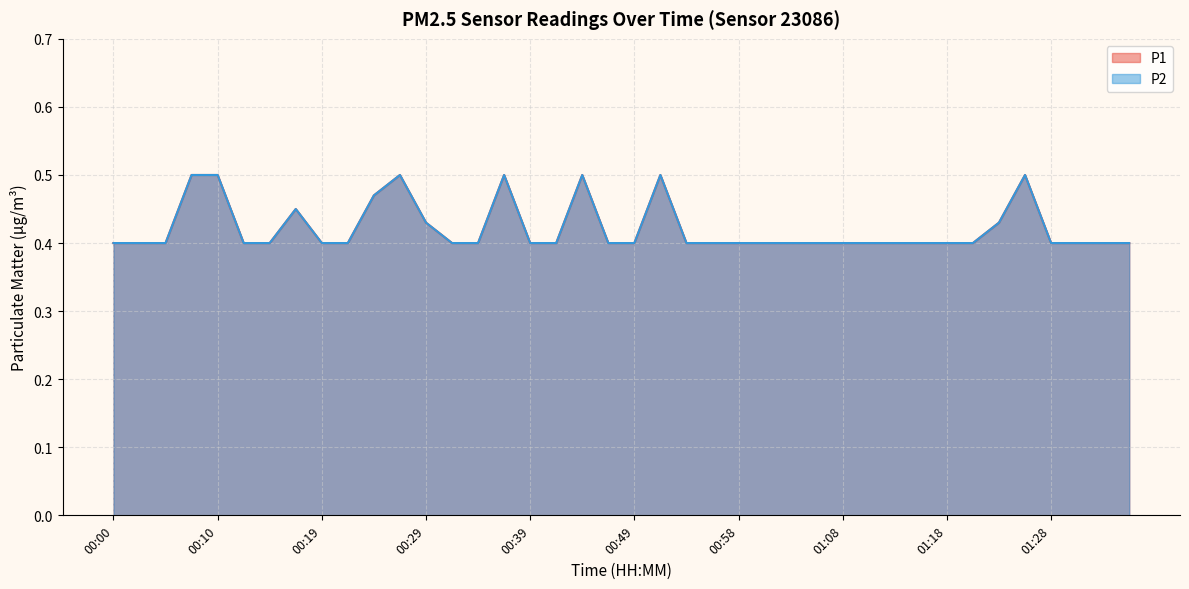

The value of P1 at 00:58 is 0.6. True or false?

False